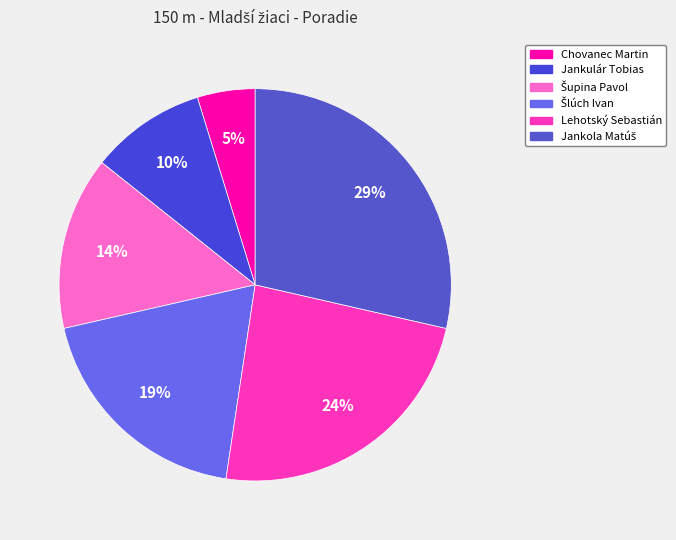

Approximately how many times larger is the value at Lehotský Sebastián compared to Jankola Matúš?

0.8